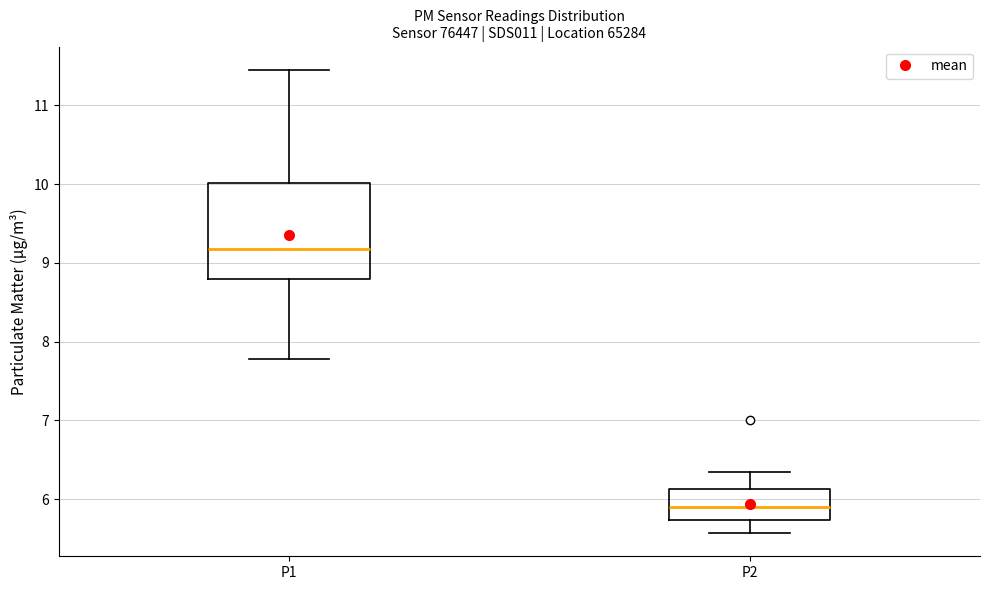

Where does the lower whisker of the box for P2 end on the y-axis? The values are not printed on the chart, so give them approximately, as read against the axis.

5.6